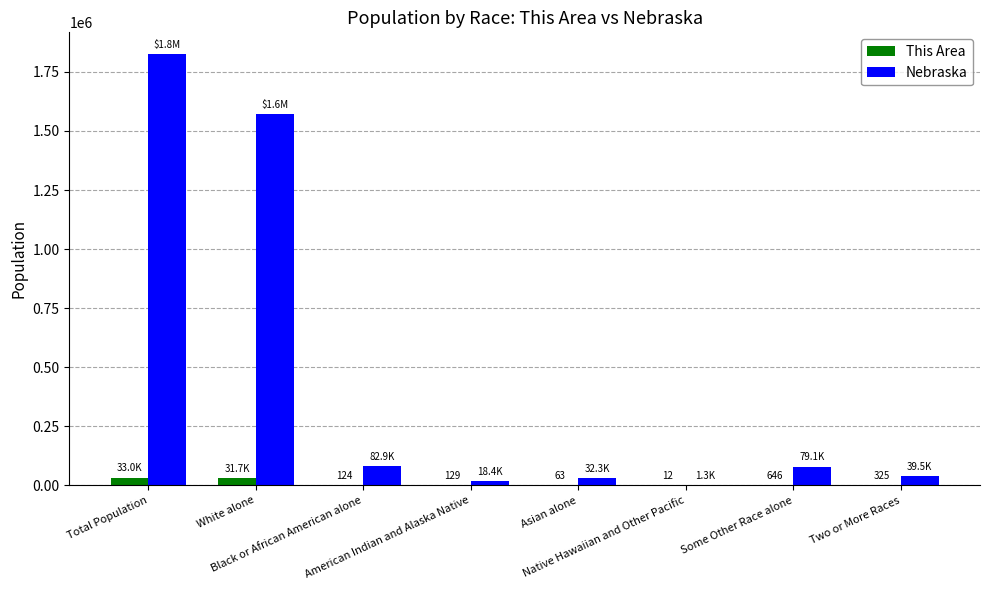

Which series has the largest total across all categories?

Nebraska